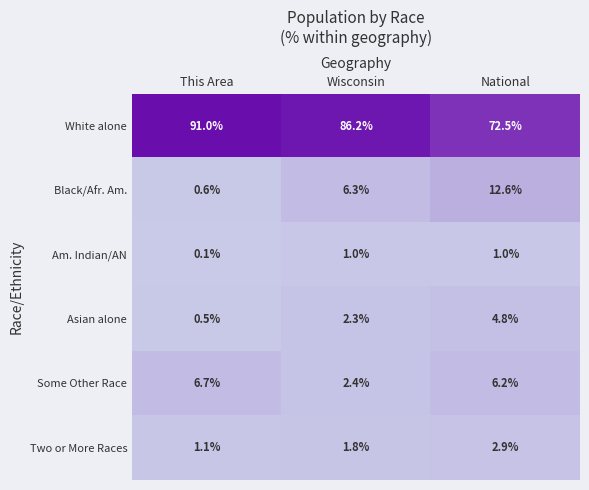

The value of Some Other Race at This Area is 1.4. True or false?

False